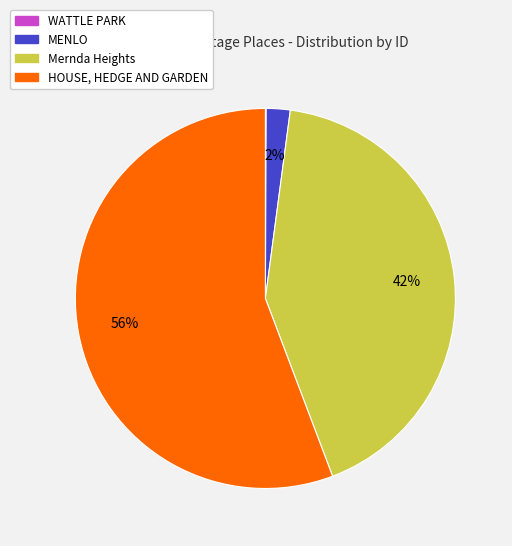

Is it true that HOUSE, HEDGE AND GARDEN is 42% of the pie?

False